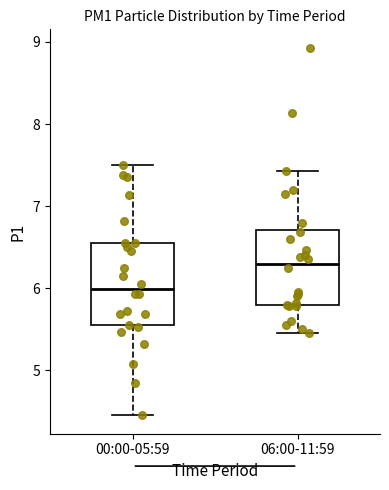

Which box has the highest median line?

06:00-11:59